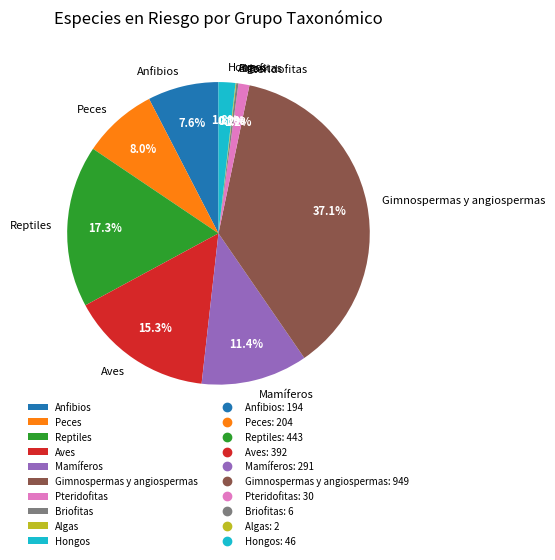

Approximately how many times larger is the value at Gimnospermas y angiospermas compared to Reptiles?

2.1